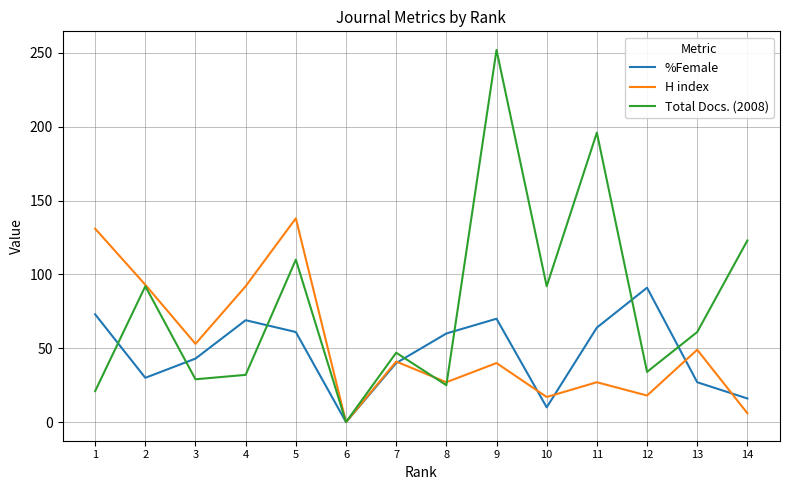

What is the difference between the maximum and second lowest values in the Total Docs. (2008) series?

231